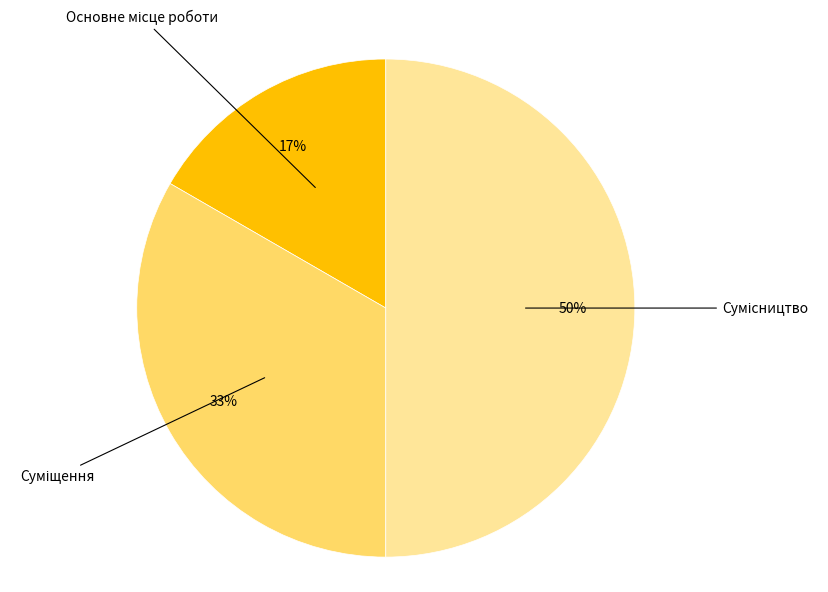

To the nearest percent, what is the average slice percentage?

33%